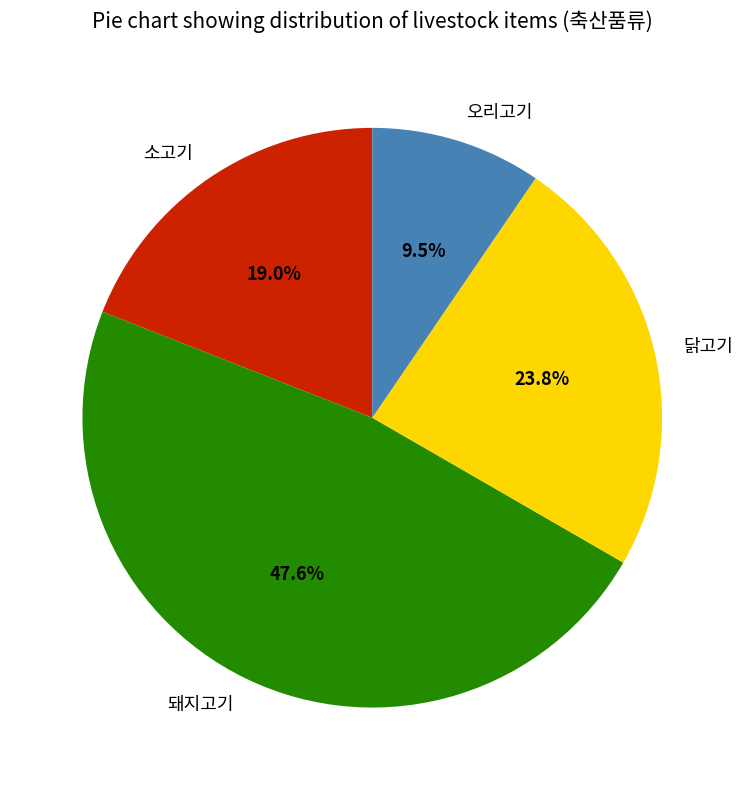

Is there a majority slice in this chart?

No